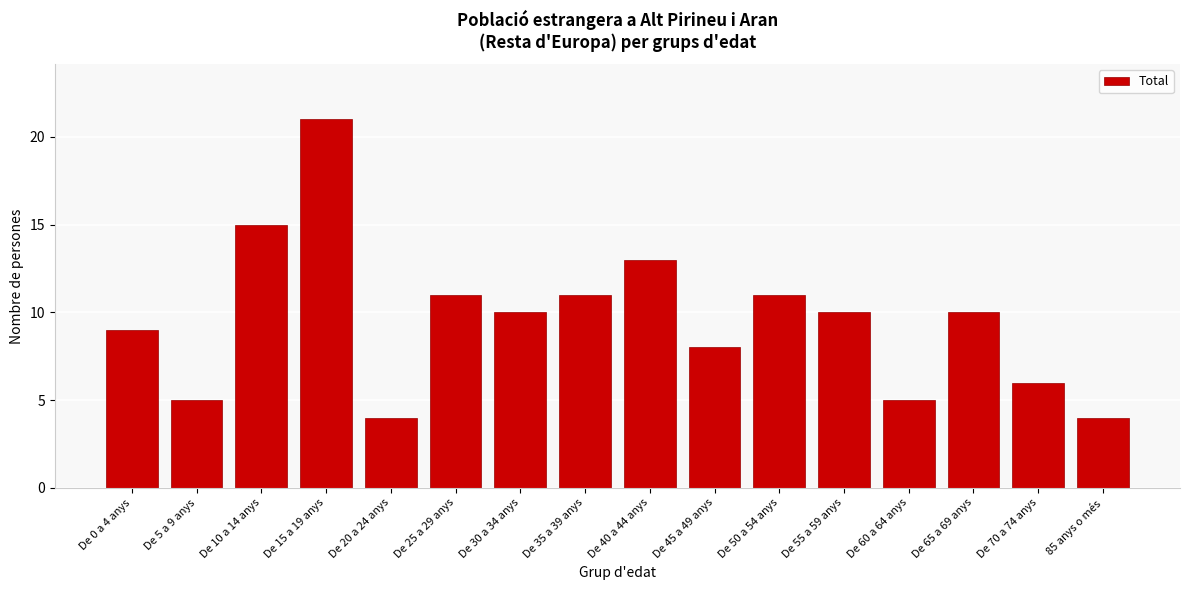

Reading right to left, list all the values displayed in this chart.

4	6	10	5	10	11	8	13	11	10	11	4	21	15	5	9